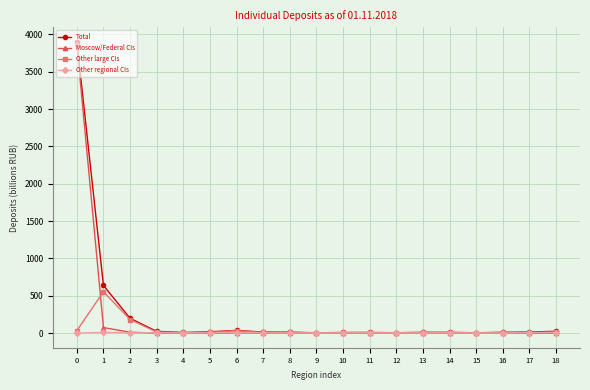

What is the greatest value displayed?

3901.1